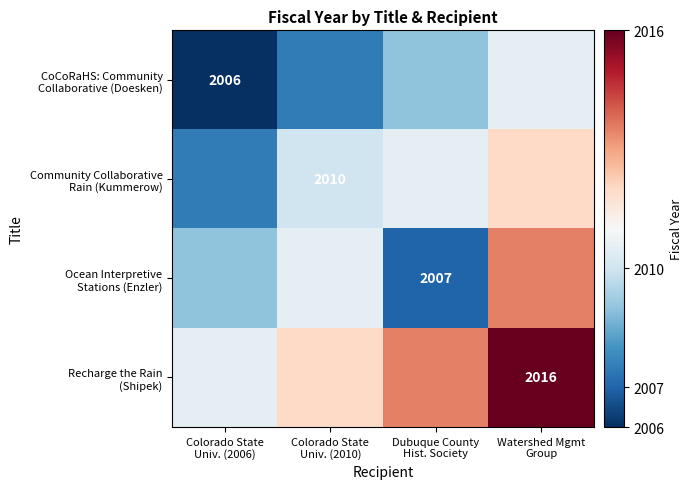

List the series in order of their peak value, highest first.

Recharge the Rain (Shipek), Ocean Interpretive Stations (Enzler), Community Collaborative Rain (Kummerow), CoCoRaHS: Community Collaborative (Doesken)